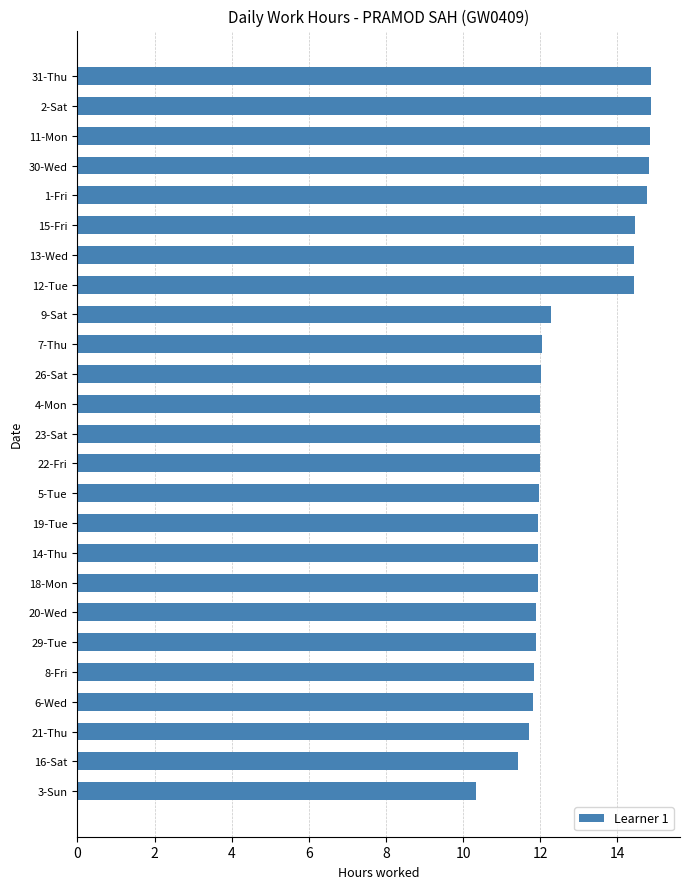

Read the value at 3-Sun.

10.3